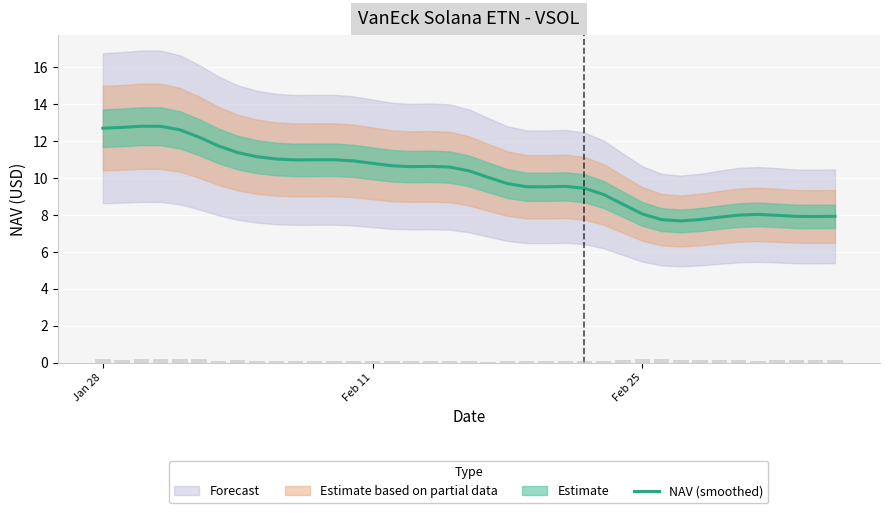

What is the lowest value of the NAV (smoothed) series?

7.7